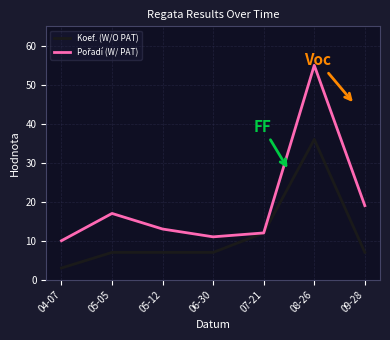

What position from the left is 08-26?

6